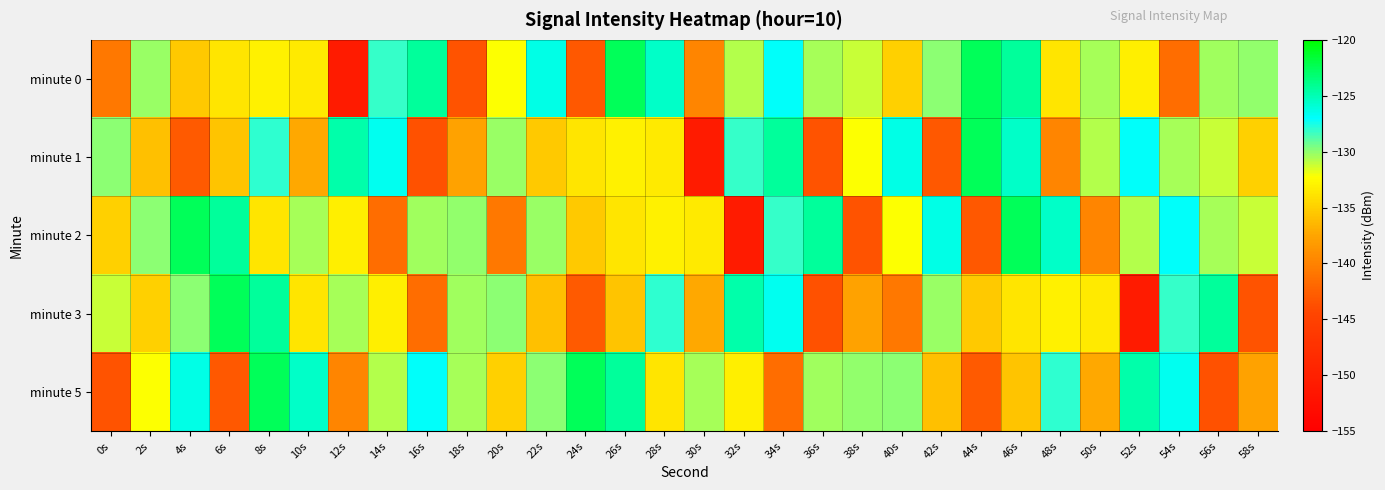

Reading left to right, what are all the values shown in this chart?

minute 0: 0s=-140.8	2s=-130.1	4s=-135.4	6s=-133.7	8s=-133.1	10s=-133.4	12s=-150.8	14s=-128.1	16s=-124.3	18s=-143.5	20s=-132.3	22s=-126.4	24s=-143.1	26s=-122.6	28s=-125.5	30s=-139.7	32s=-130.8	34s=-126.9	36s=-130.4	38s=-131.2	40s=-134.9	42s=-129.9	44s=-122.6	46s=-124.3	48s=-133.7	50s=-130.4	52s=-133.1	54s=-141.5	56s=-130.3	58s=-130.0
minute 1: 0s=-129.9	2s=-135.9	4s=-142.9	6s=-135.6	8s=-127.9	10s=-137.3	12s=-124.7	14s=-126.6	16s=-143.6	18s=-137.7	20s=-130.1	22s=-135.4	24s=-133.7	26s=-133.1	28s=-133.4	30s=-150.8	32s=-128.1	34s=-124.3	36s=-143.5	38s=-132.3	40s=-126.4	42s=-143.1	44s=-122.6	46s=-125.5	48s=-139.7	50s=-130.8	52s=-126.9	54s=-130.4	56s=-131.2	58s=-134.9
minute 2: 0s=-134.9	2s=-129.9	4s=-122.6	6s=-124.3	8s=-133.7	10s=-130.4	12s=-133.1	14s=-141.5	16s=-130.3	18s=-130.0	20s=-140.8	22s=-130.1	24s=-135.4	26s=-133.7	28s=-133.1	30s=-133.4	32s=-150.8	34s=-128.1	36s=-124.3	38s=-143.5	40s=-132.3	42s=-126.4	44s=-143.1	46s=-122.6	48s=-125.5	50s=-139.7	52s=-130.8	54s=-126.9	56s=-130.4	58s=-131.2
minute 3: 0s=-131.2	2s=-134.9	4s=-129.9	6s=-122.6	8s=-124.3	10s=-133.7	12s=-130.4	14s=-133.1	16s=-141.5	18s=-130.3	20s=-129.9	22s=-135.9	24s=-142.9	26s=-135.6	28s=-127.9	30s=-137.3	32s=-124.7	34s=-126.6	36s=-143.6	38s=-137.7	40s=-140.8	42s=-130.1	44s=-135.4	46s=-133.7	48s=-133.1	50s=-133.4	52s=-150.8	54s=-128.1	56s=-124.3	58s=-143.5
minute 5: 0s=-143.5	2s=-132.3	4s=-126.4	6s=-143.1	8s=-122.6	10s=-125.5	12s=-139.7	14s=-130.8	16s=-126.9	18s=-130.4	20s=-134.9	22s=-129.9	24s=-122.6	26s=-124.3	28s=-133.7	30s=-130.4	32s=-133.1	34s=-141.5	36s=-130.3	38s=-130.0	40s=-129.9	42s=-135.9	44s=-142.9	46s=-135.6	48s=-127.9	50s=-137.3	52s=-124.7	54s=-126.6	56s=-143.6	58s=-137.7